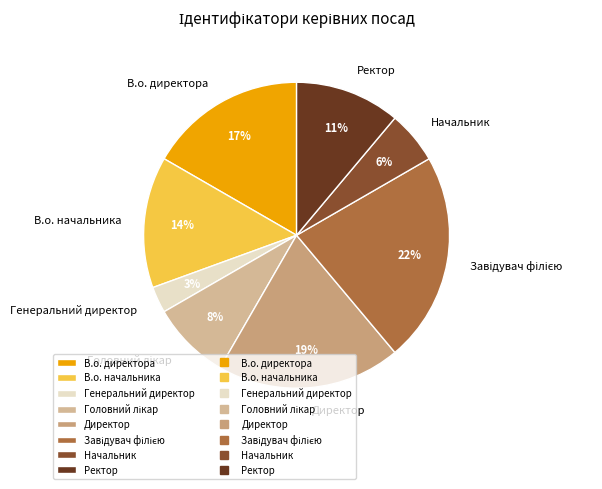

True or false: Директор accounts for 19% of the total.

True